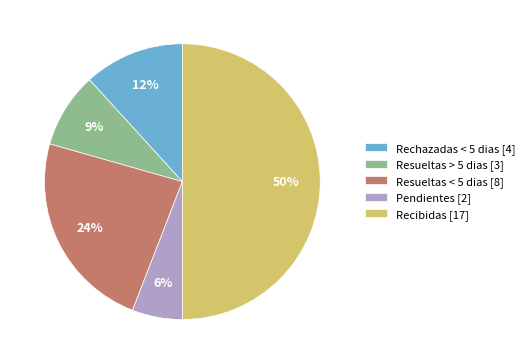

What is the smallest slice in the pie chart?

Pendientes [2]